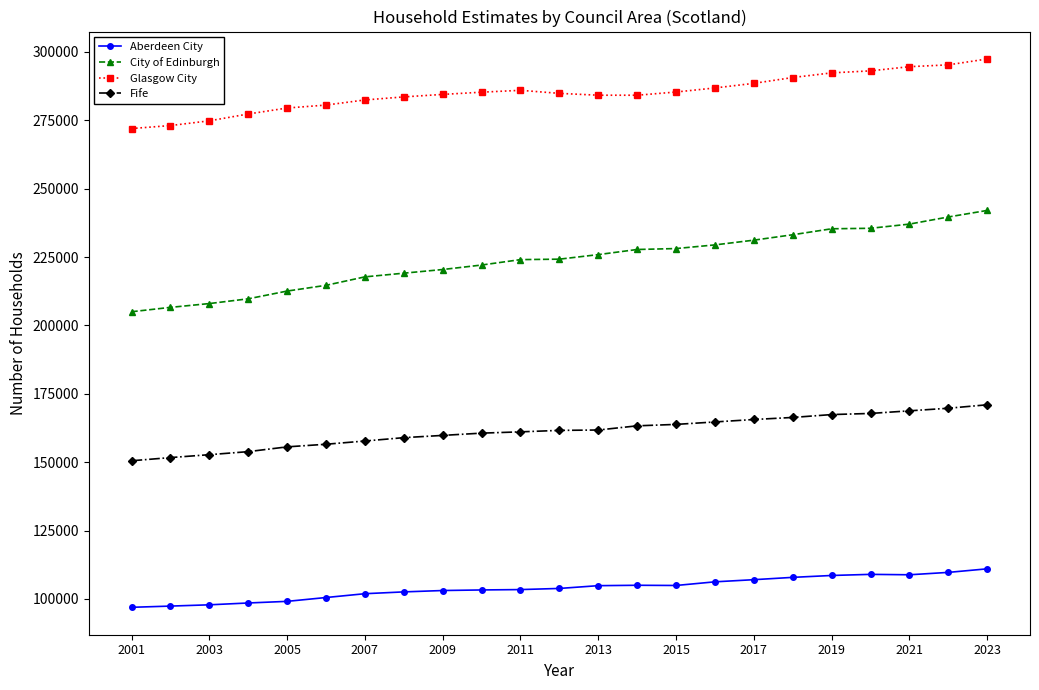

True or false: Fife and Glasgow City cross at least once.

False